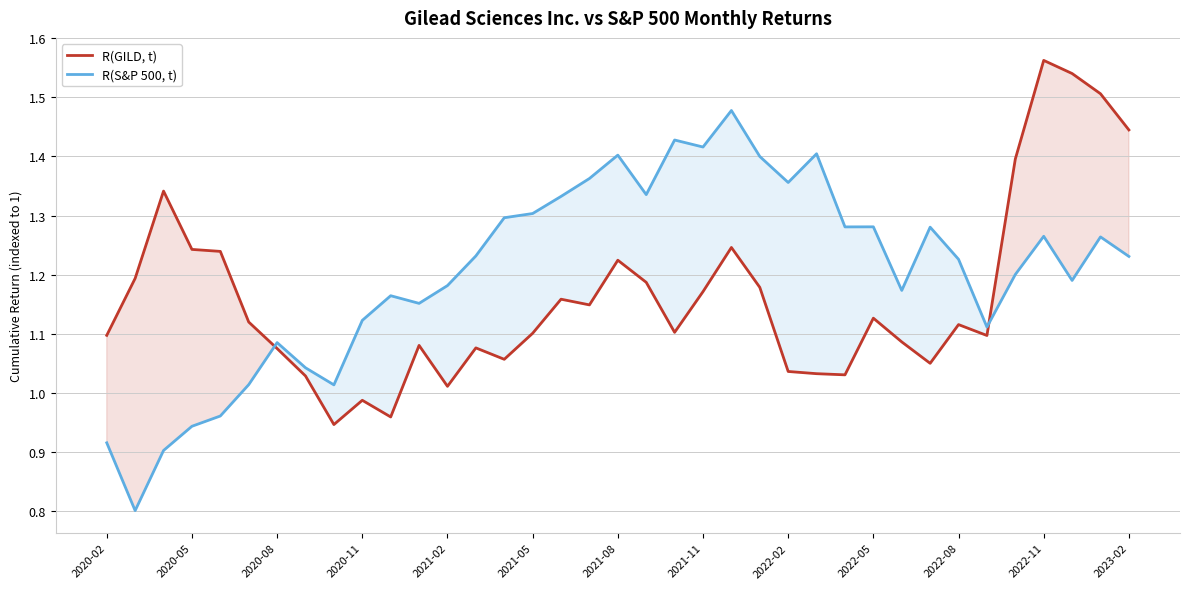

In R(GILD, t), how many points are higher than both neighbors (excluding endpoints)?

10